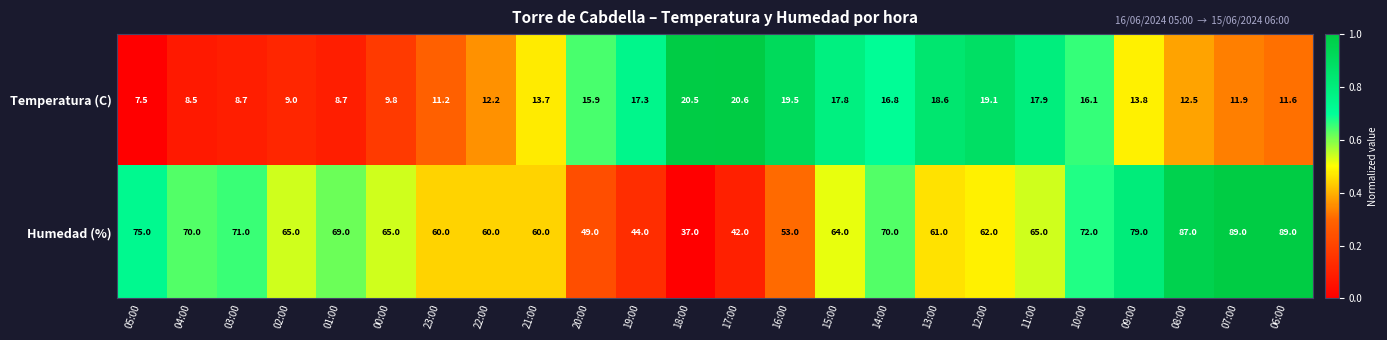

What is the minimum value for Temperatura (C)?

7.5